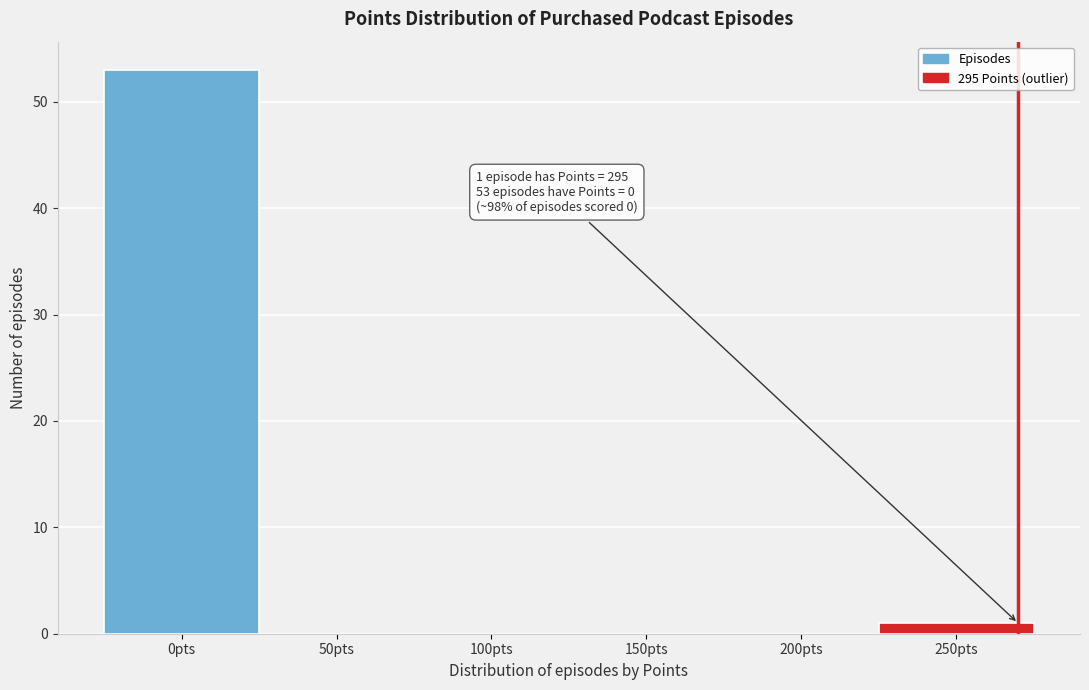

Reading left to right, what are all the values shown in this chart?

0pts=53	50pts=0	100pts=0	150pts=0	200pts=0	250pts=1